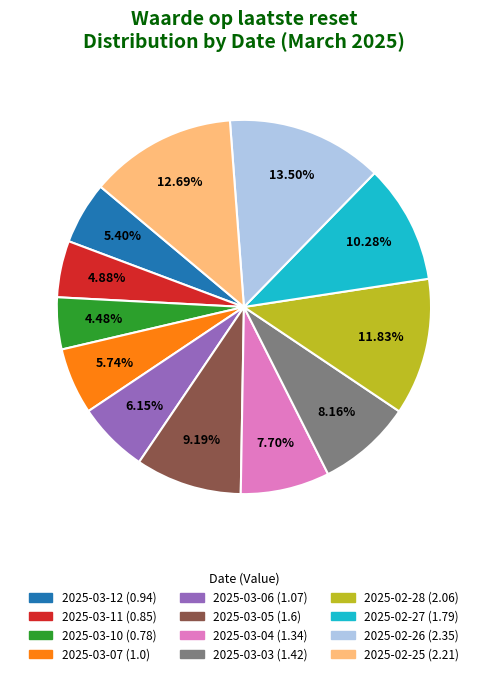

Which has a higher value, 2025-02-27 or 2025-03-10?

2025-02-27